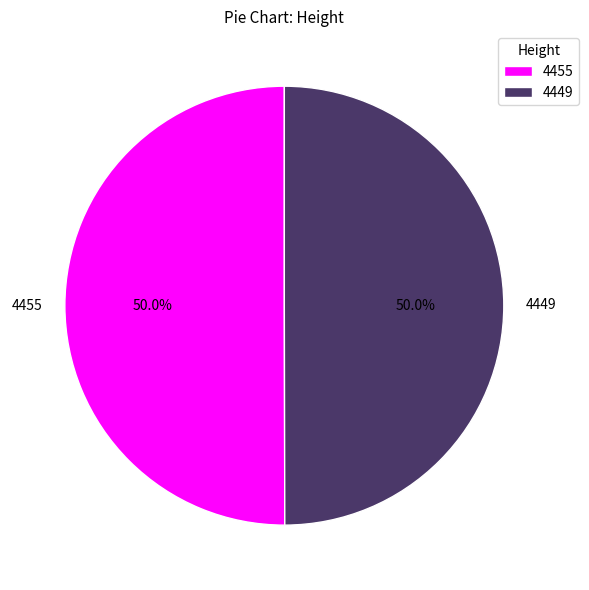

Combined, do 4449 and 4455 account for over 50%?

Yes